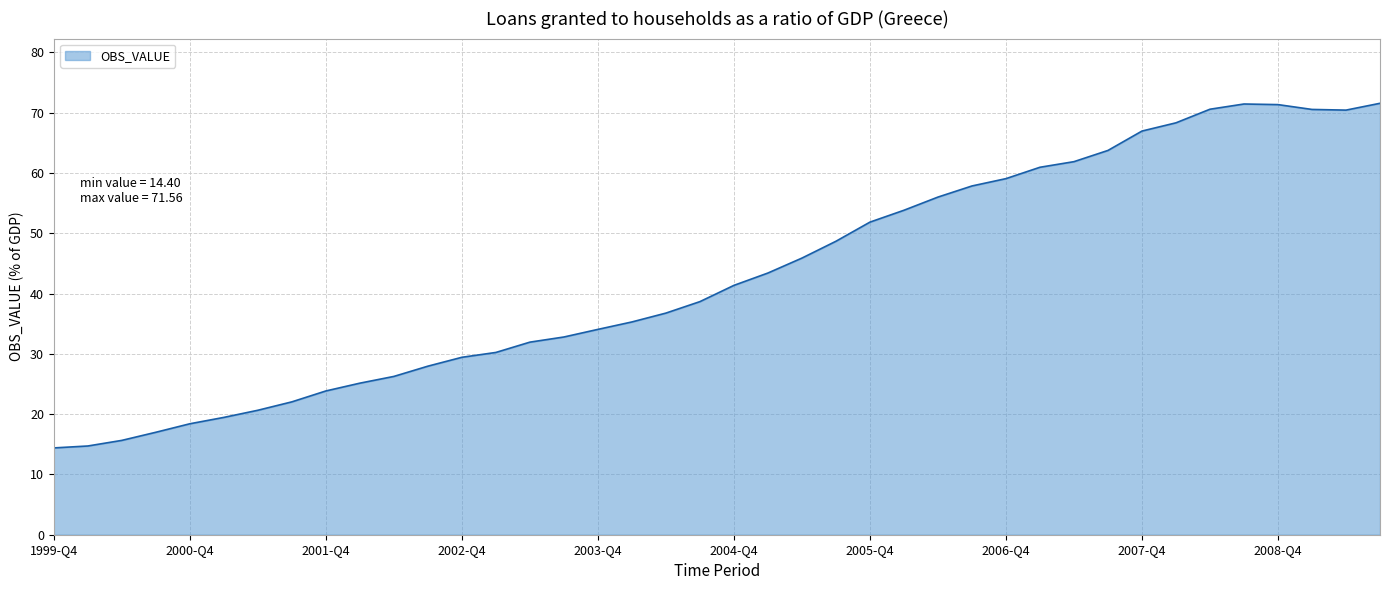

What is the minimum value shown in the chart?

14.4